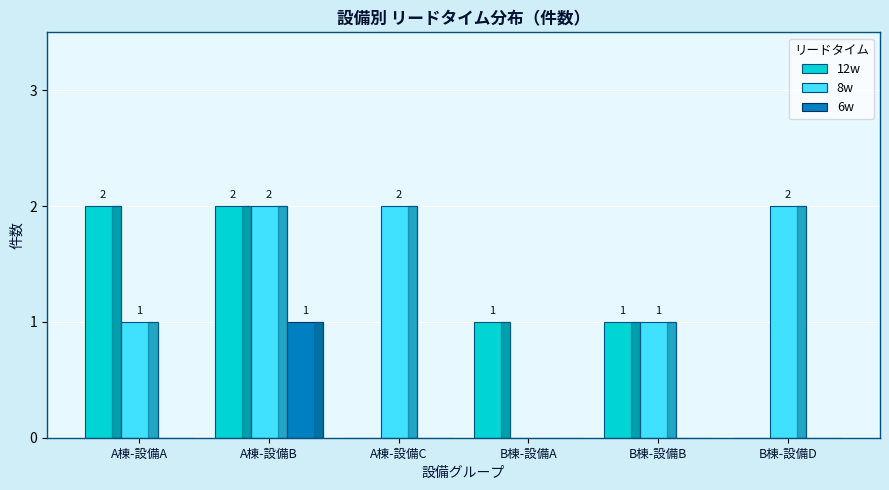

Are the bars grouped side by side (vs. stacked)?

Yes